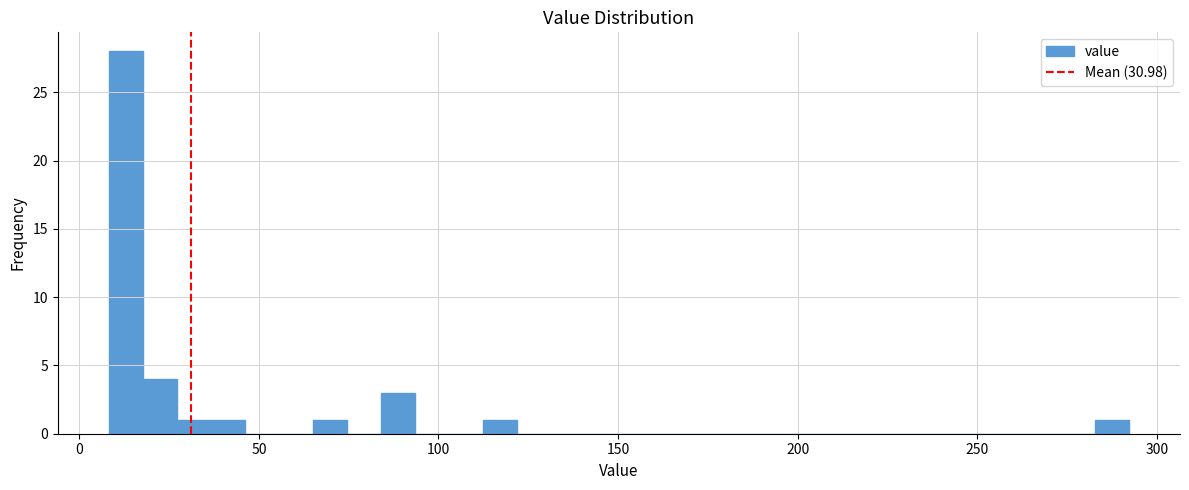

Read against the x-axis, roughly where is the centre of the tallest bar?

15